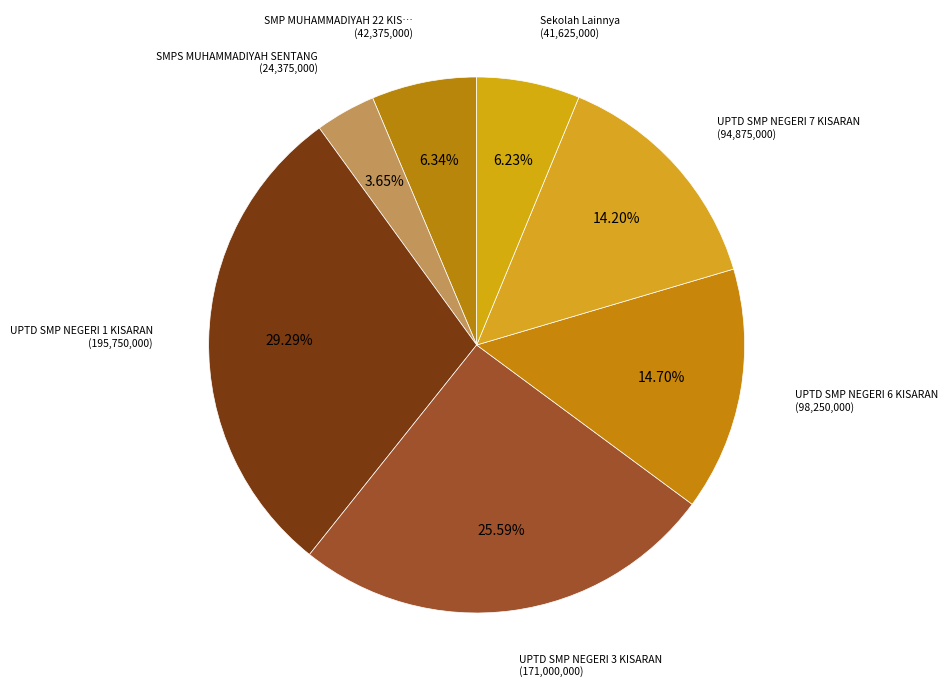

What is the largest slice in the pie chart?

UPTD SMP NEGERI 1 KISARAN